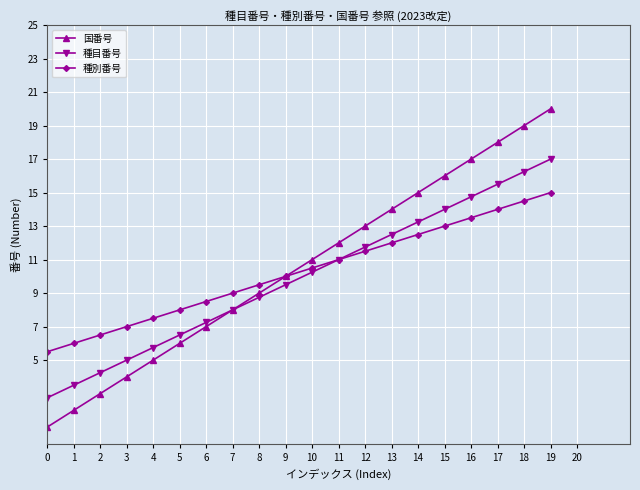

Is the value of 国番号 at 16 greater than the value of 種目番号 at 17?

Yes